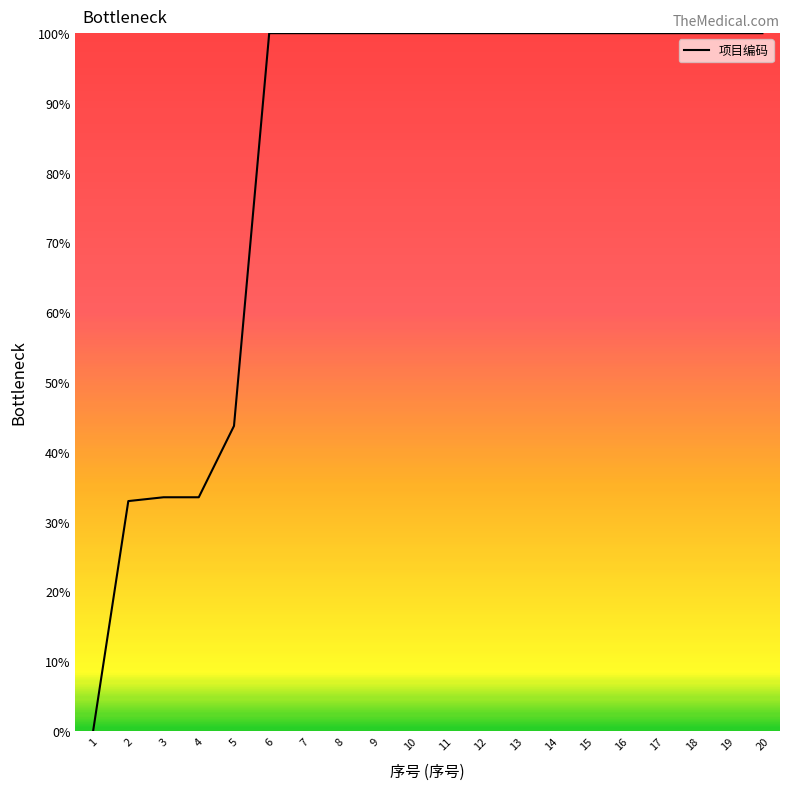

Reading left to right, what are all the values shown in this chart?

1=0.0	2=33.0	3=33.5	4=33.5	5=43.7	6=100.0	7=100.0	8=100.0	9=100.0	10=100.0	11=100.0	12=100.0	13=100.0	14=100.0	15=100.0	16=100.0	17=100.0	18=100.0	19=100.0	20=100.0